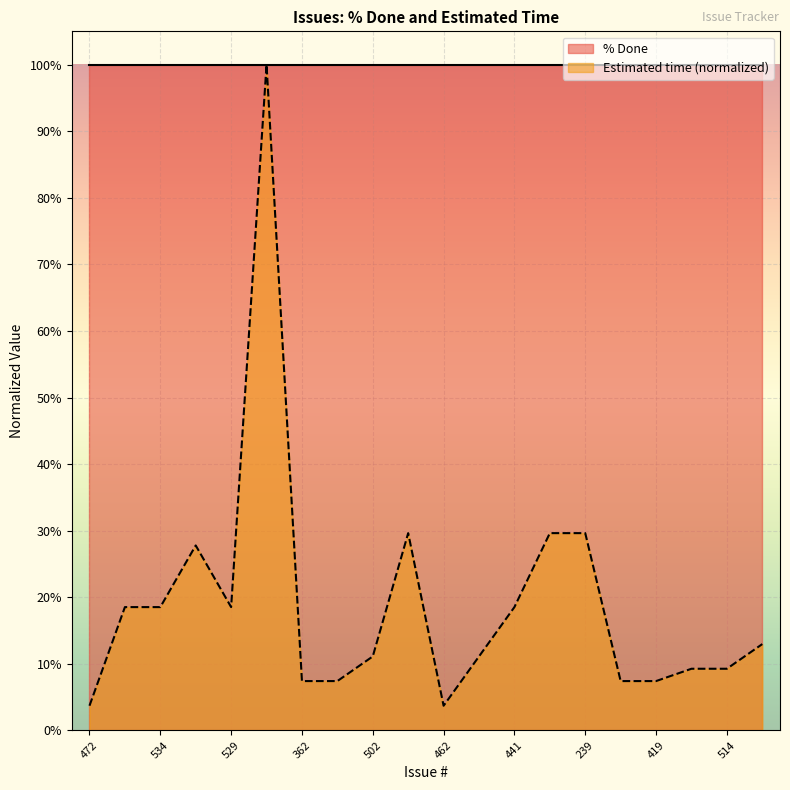

Reading right to left, what are all the values shown in this chart?

367=0.1	514=0.1	384=0.1	419=0.1	509=0.1	239=0.3	381=0.3	441=0.2	523=0.1	462=0.0	414=0.3	502=0.1	301=0.1	362=0.1	200=1.0	529=0.2	18=0.3	534=0.2	475=0.2	472=0.0